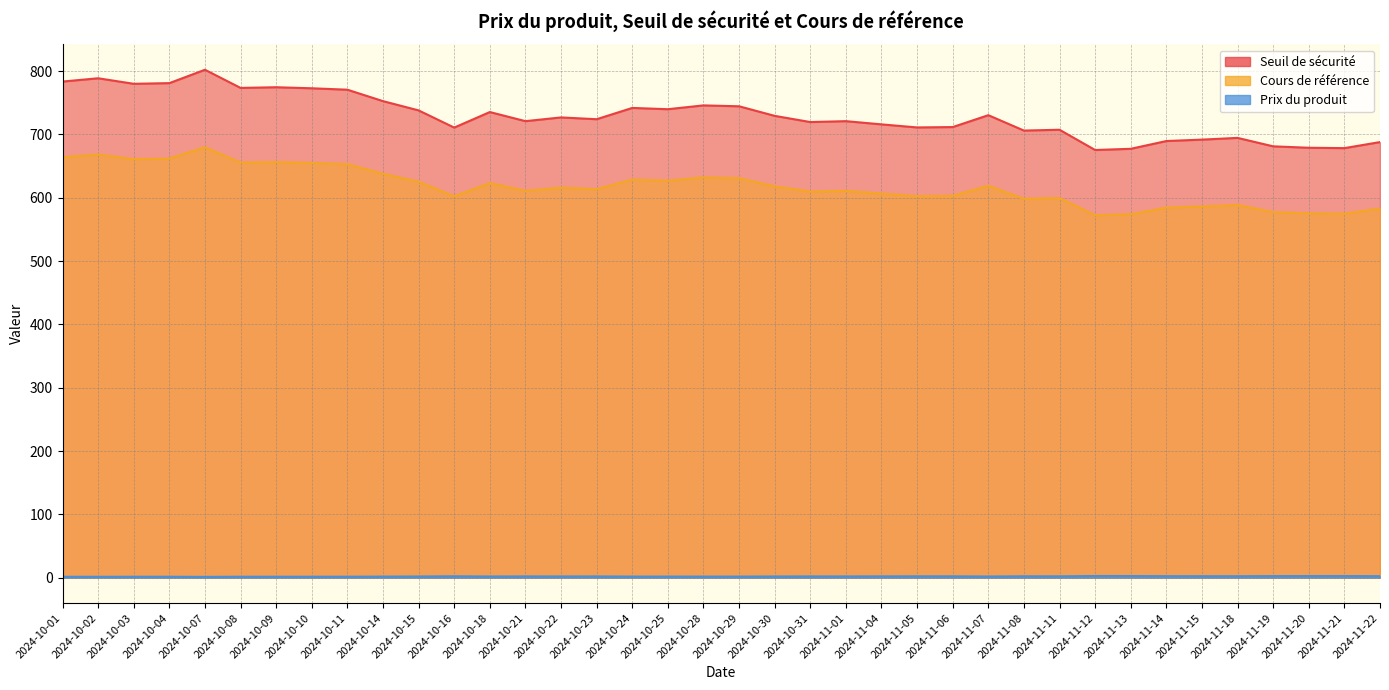

What is the sum of the Prix du produit values at 2024-10-21 and 2024-10-24?

3.8